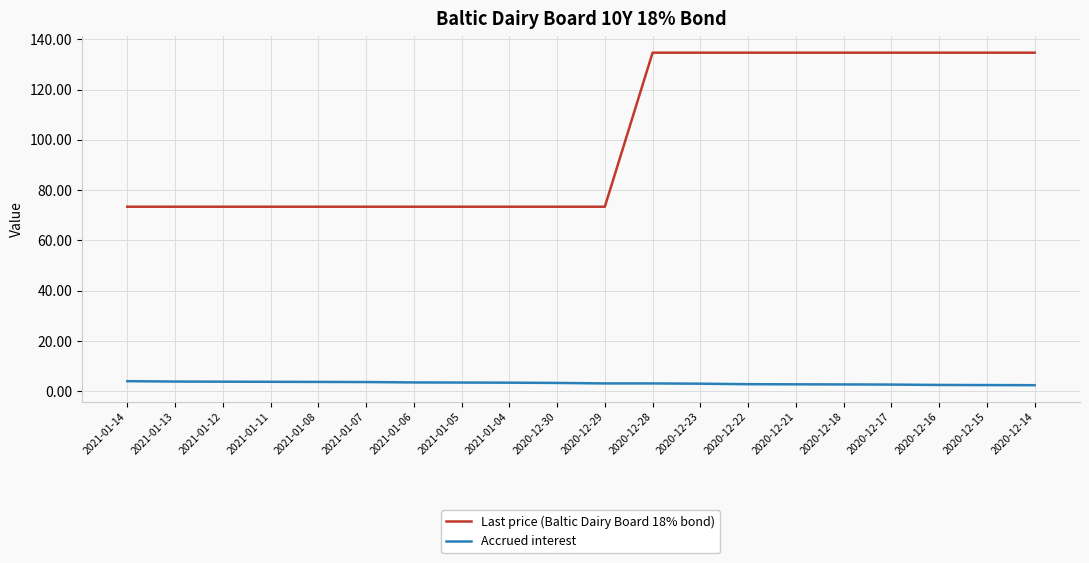

What is the spread (max minus min) of values at 2020-12-30?

70.1